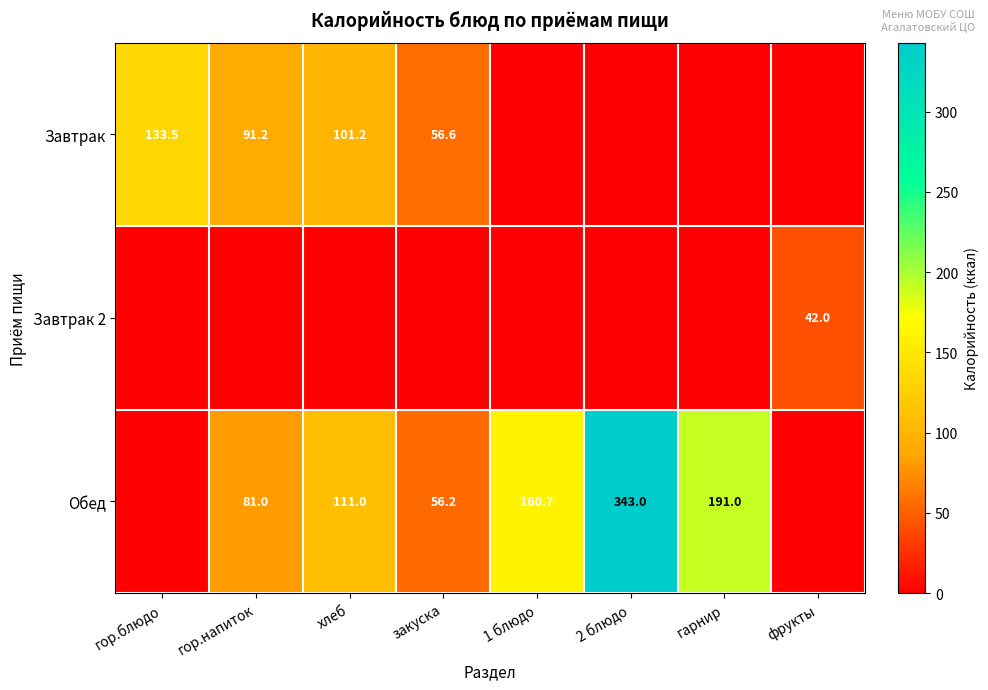

Is the value of Завтрак at закуска greater than the value of Обед at 1 блюдо?

No